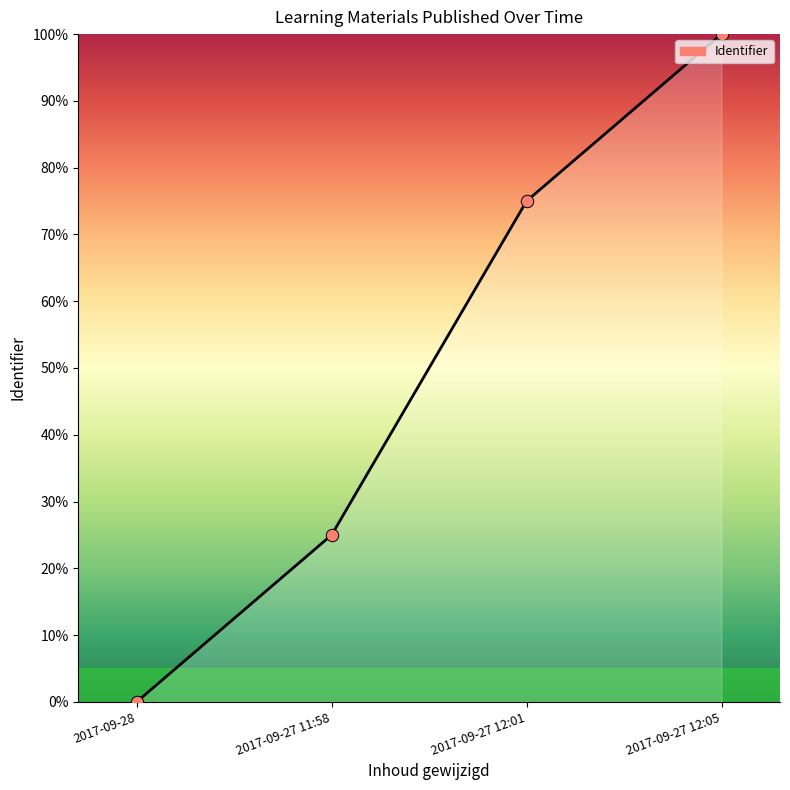

What is the change in value from 2017-09-27 12:01 to 2017-09-27 12:05?

+25